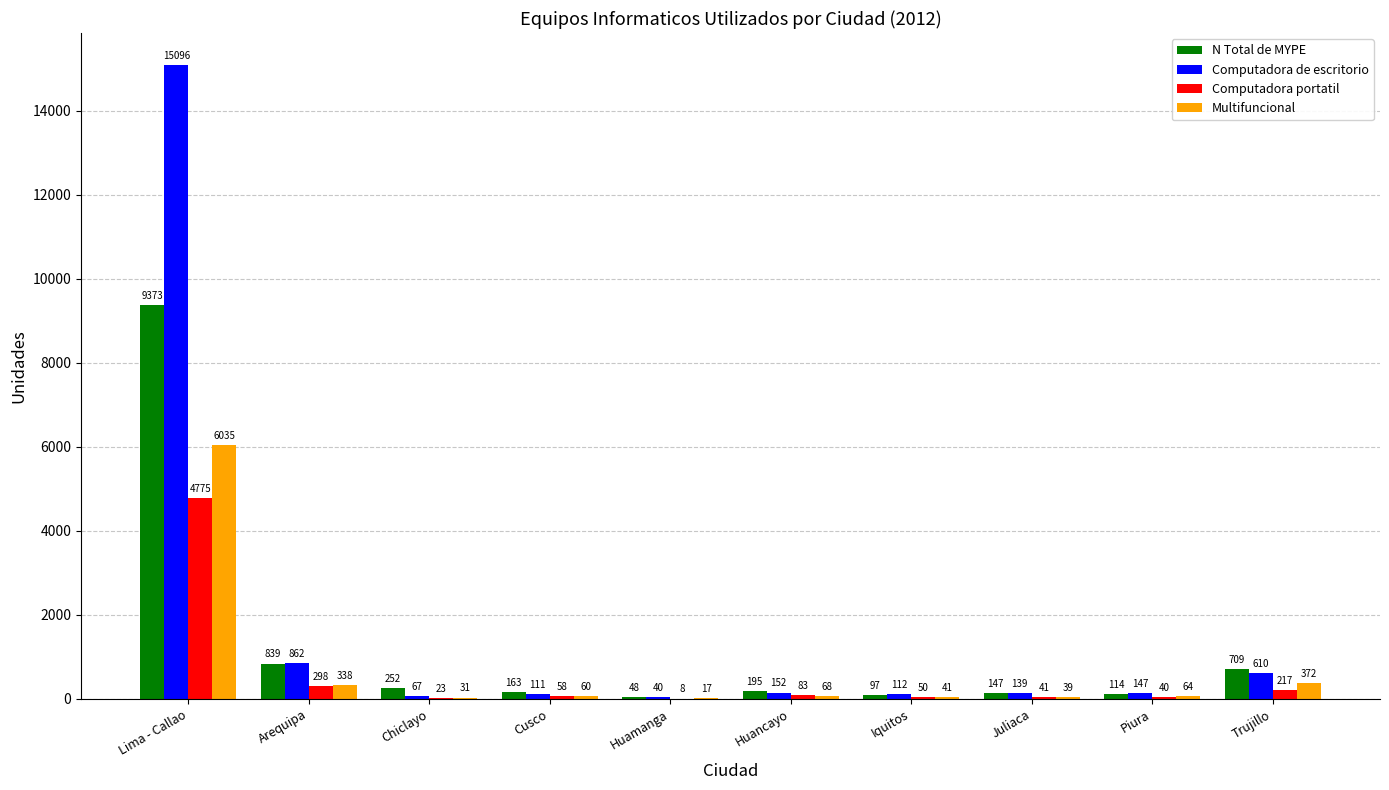

Where does the Computadora de escritorio series first go above 147?

Lima - Callao